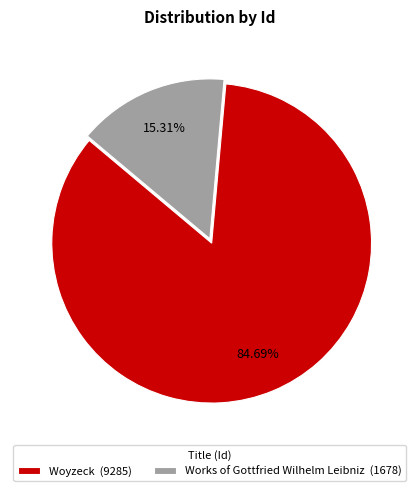

Which slice represents more than half of the pie?

Woyzeck